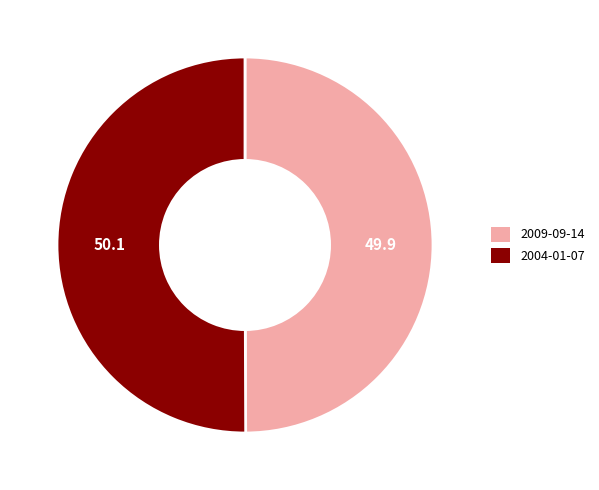

Do 2009-09-14 and 2004-01-07 together represent more than half of the pie?

Yes